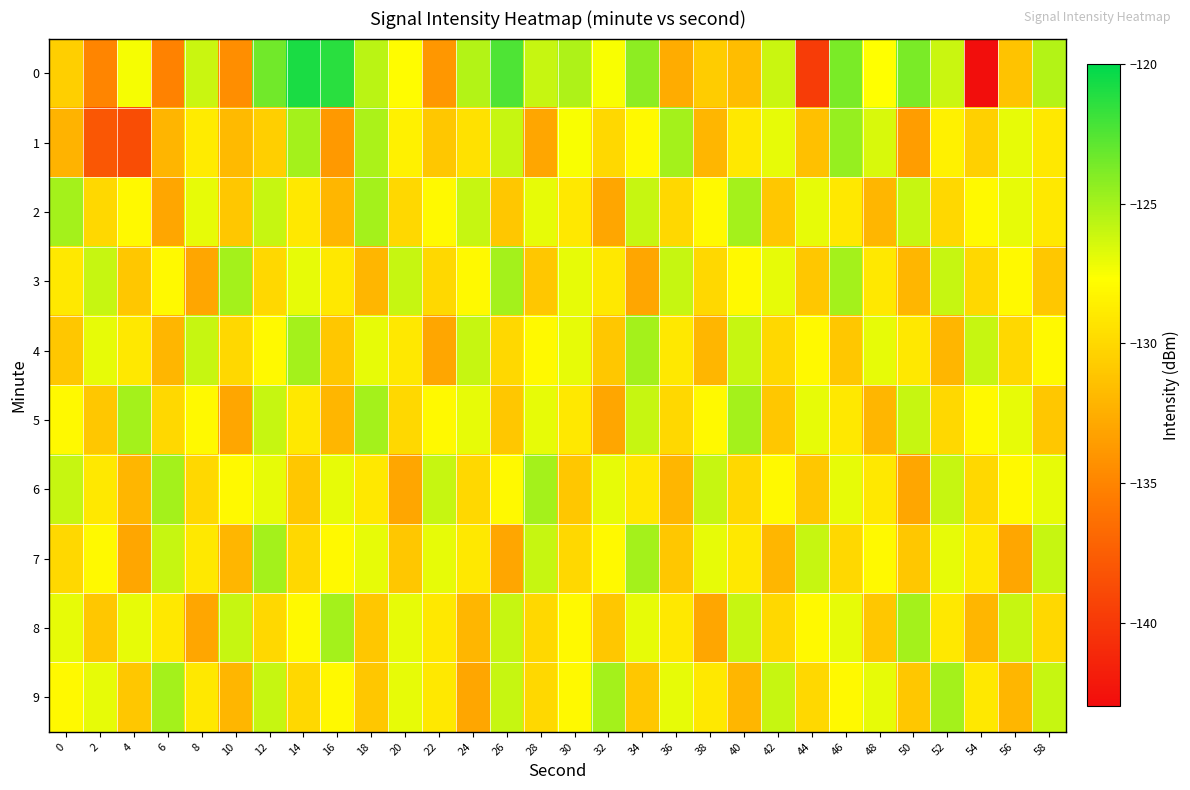

Rank the series at 10 from lowest to highest value.

0, 5, 7, 9, 1, 2, 4, 6, 8, 3